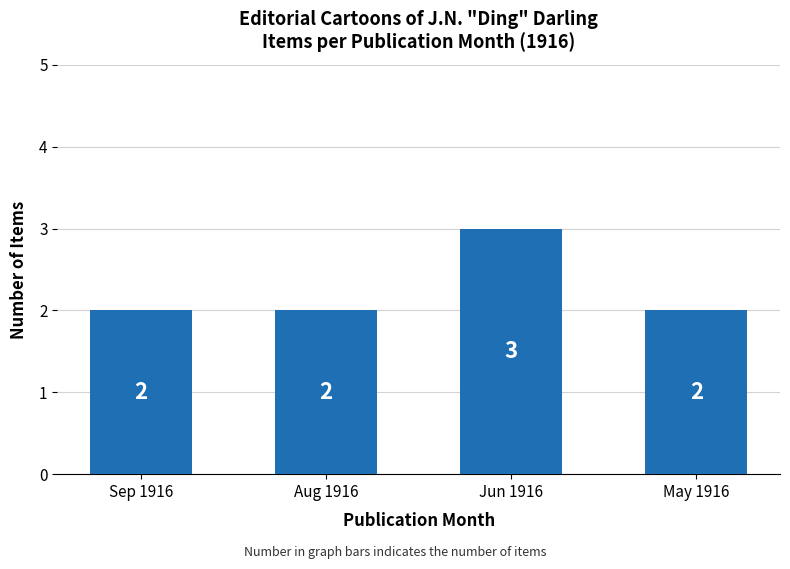

Is it true that the value at May 1916 is 2?

True